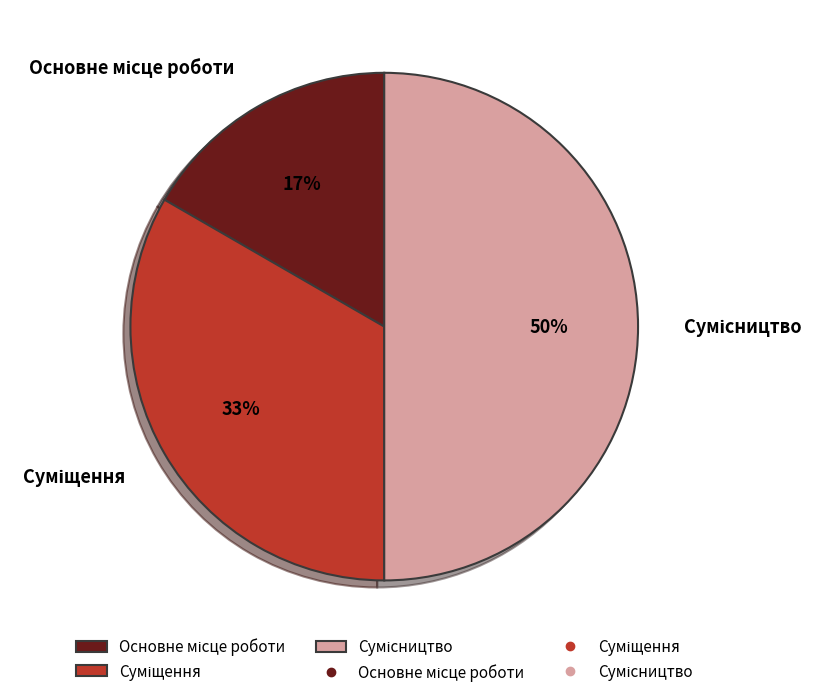

To the nearest percent, what is the difference between the largest and smallest slice percentages?

33%